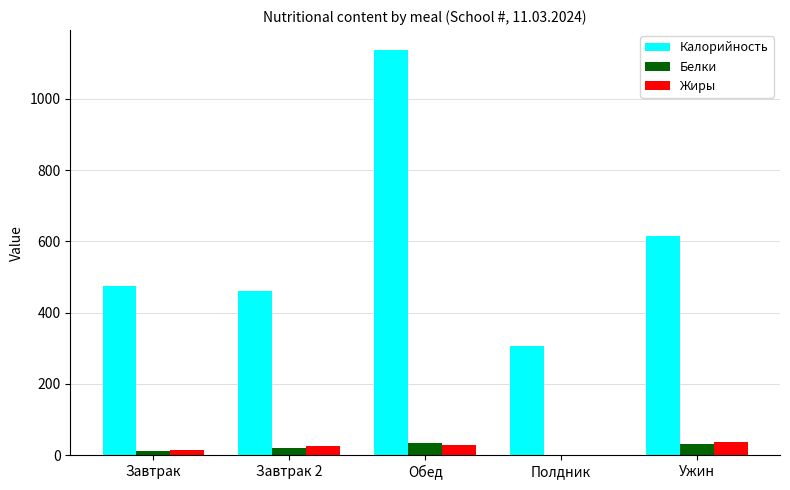

Is the value of Белки at Ужин greater than the value of Жиры at Полдник?

Yes